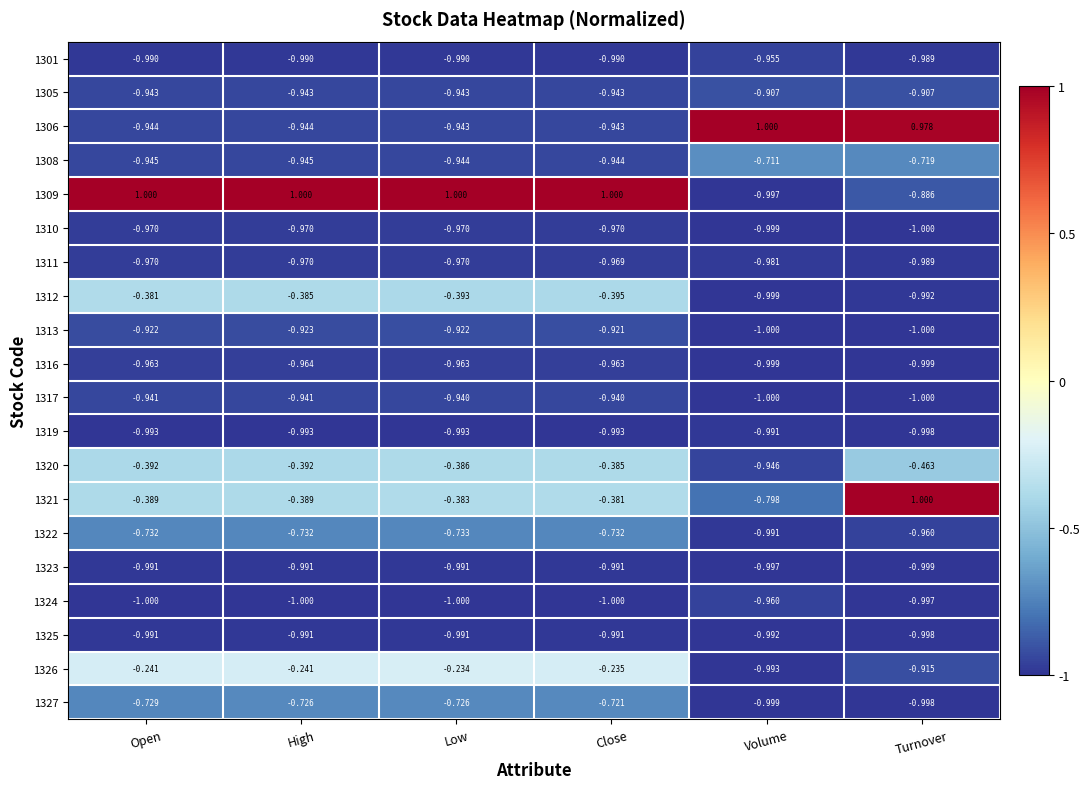

At which category is the sum across all series the highest?

Close